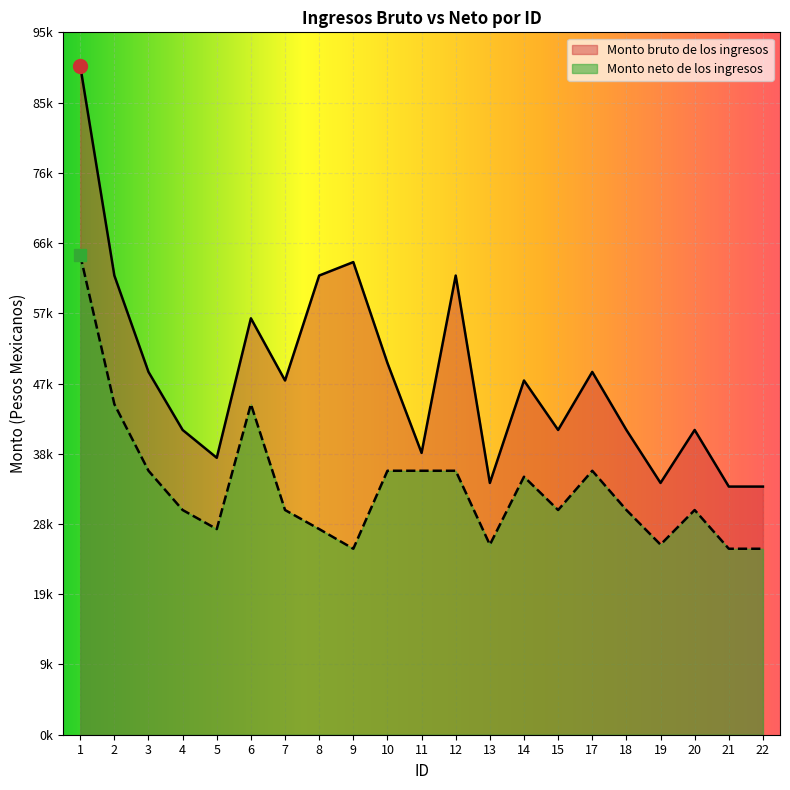

Rank the series by their maximum value, from lowest to highest.

Monto neto de los ingresos, Monto bruto de los ingresos